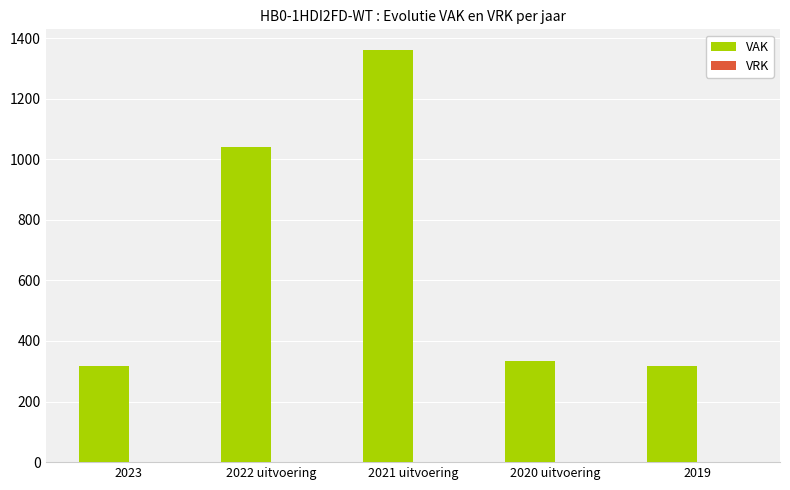

What is the sum of the values at 2023 and 2021 uitvoering?

1678